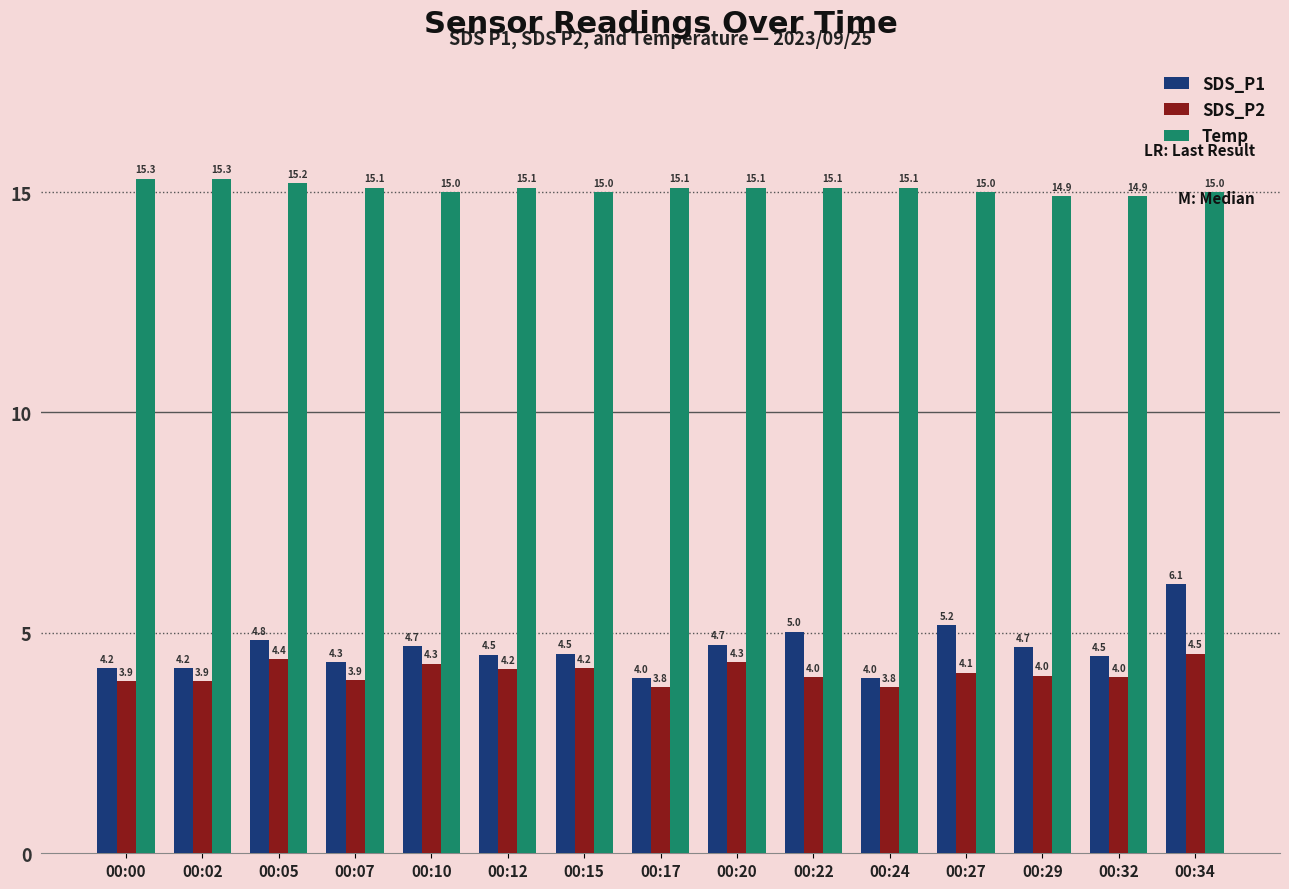

What is the smallest value displayed?

3.8